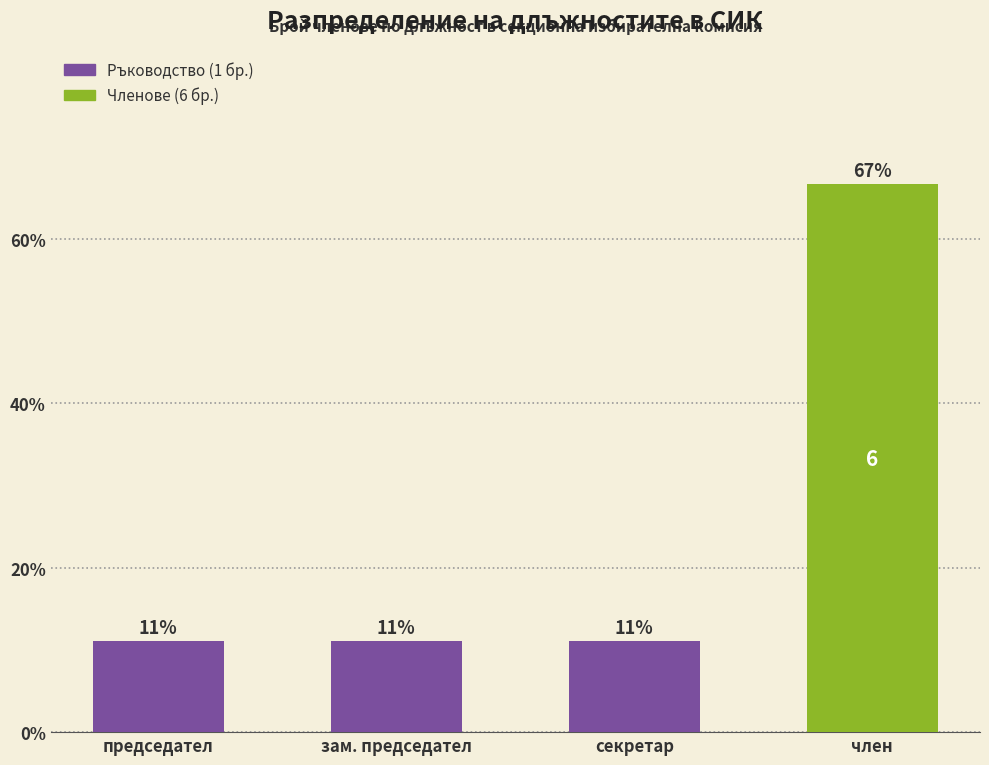

At which label is the value closest to 38?

председател